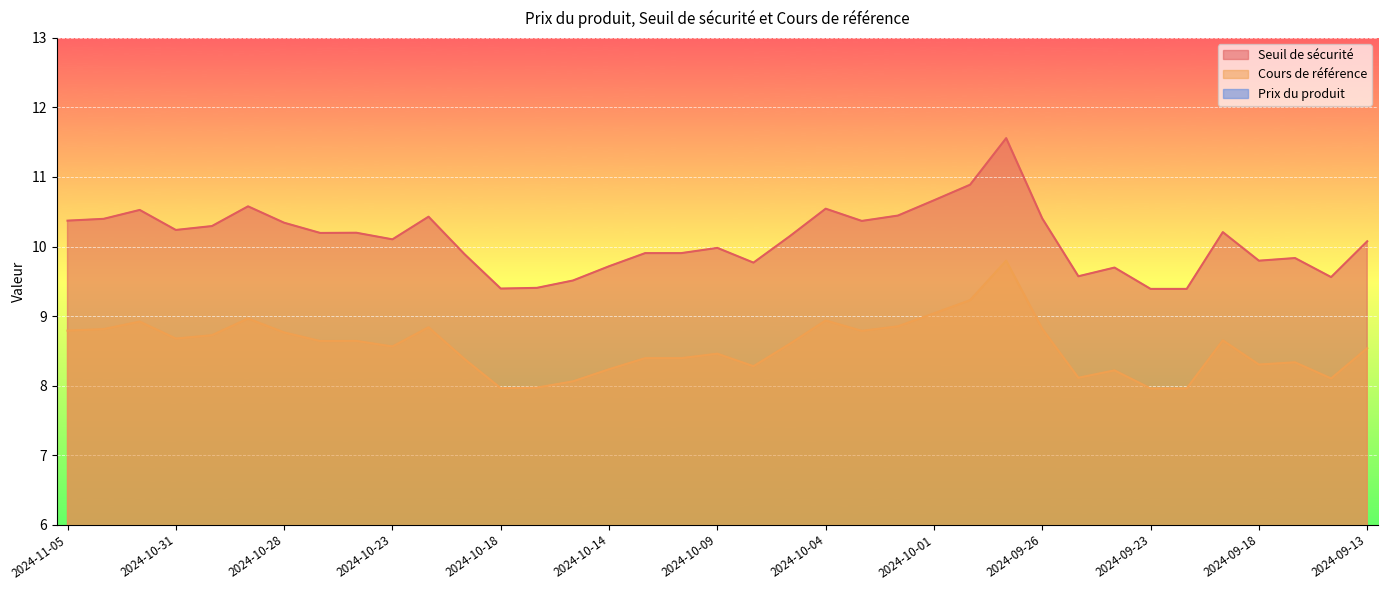

What is the value of the Cours de référence point at the 23rd from the left?

8.8